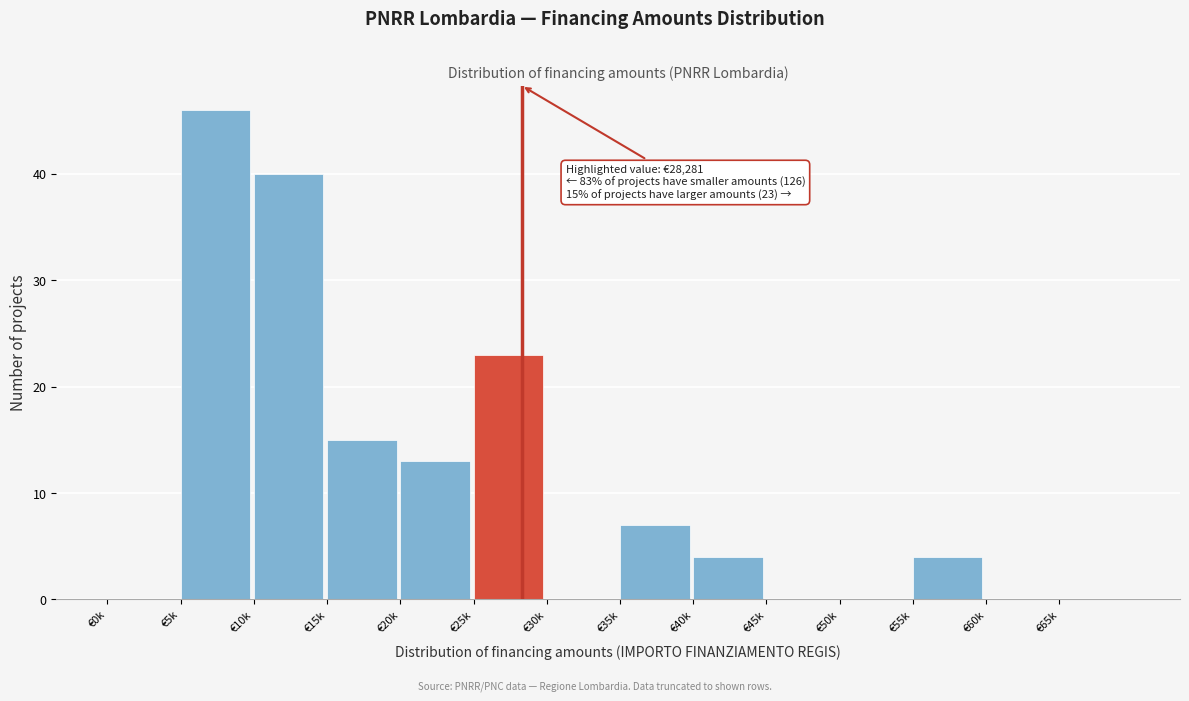

Reading right to left, list all the values displayed in this chart.

€65k=0	€60k=0	€55k=4	€50k=0	€45k=0	€40k=4	€35k=7	€30k=0	€25k=23	€20k=13	€15k=15	€10k=40	€5k=46	€0k=0